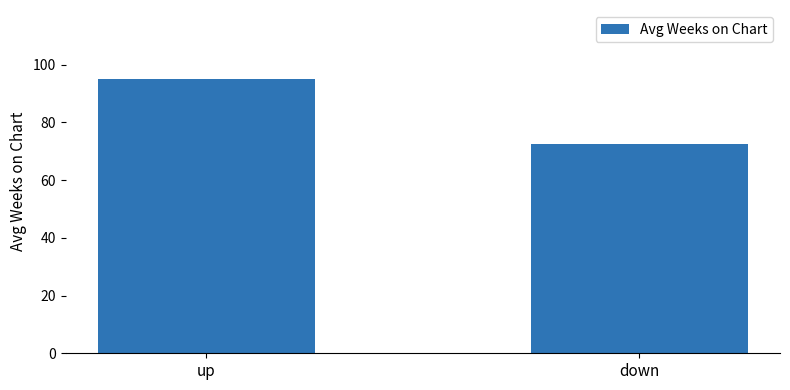

The chart shows a value of 72.5 at down. True or false?

True